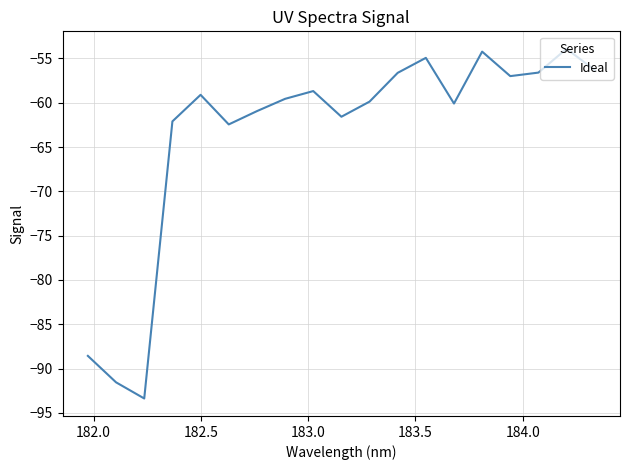

What is the smallest value displayed?

-93.4